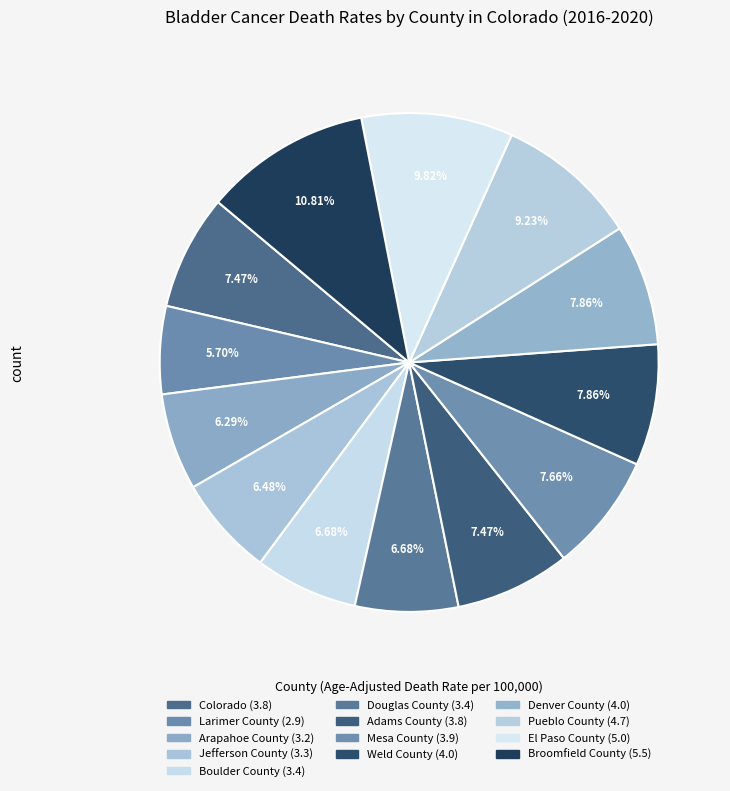

What is the change in value from Mesa County to Weld County?

+0.1